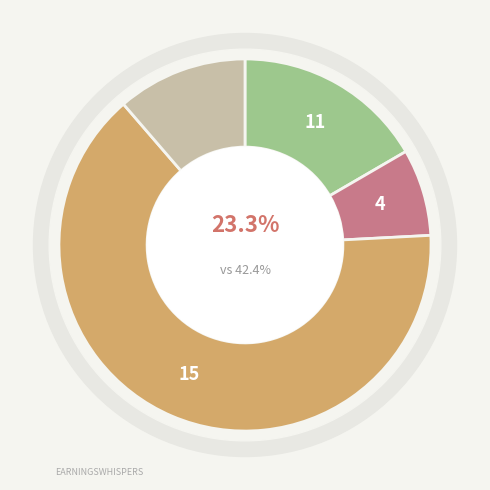

True or false: PEÇA accounts for 22% of the total.

False